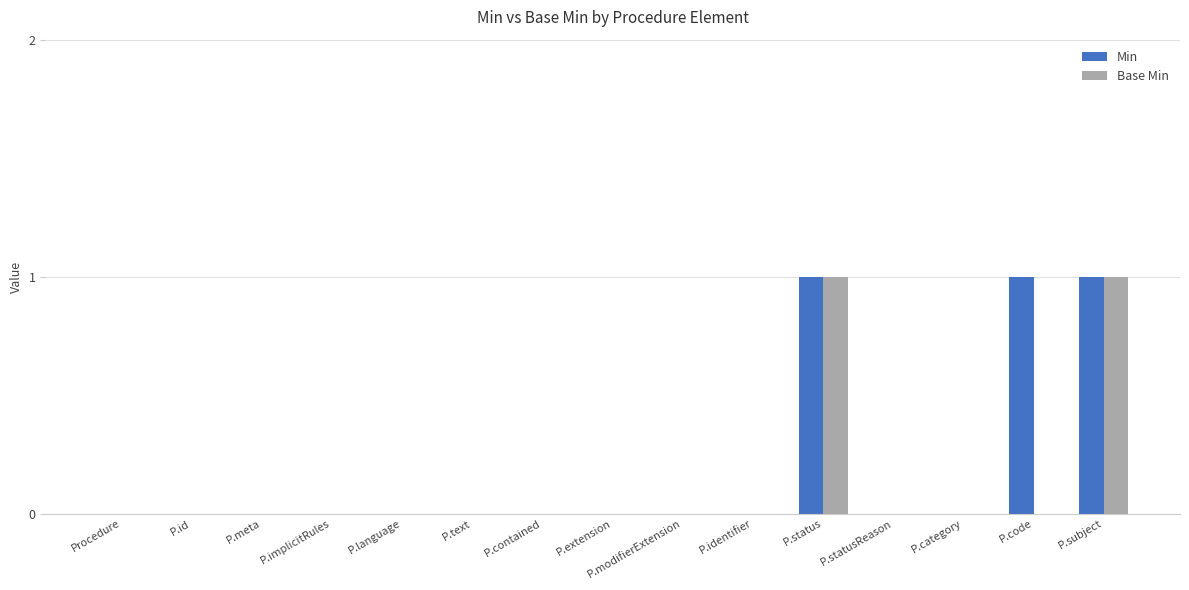

What is the greatest value displayed?

1